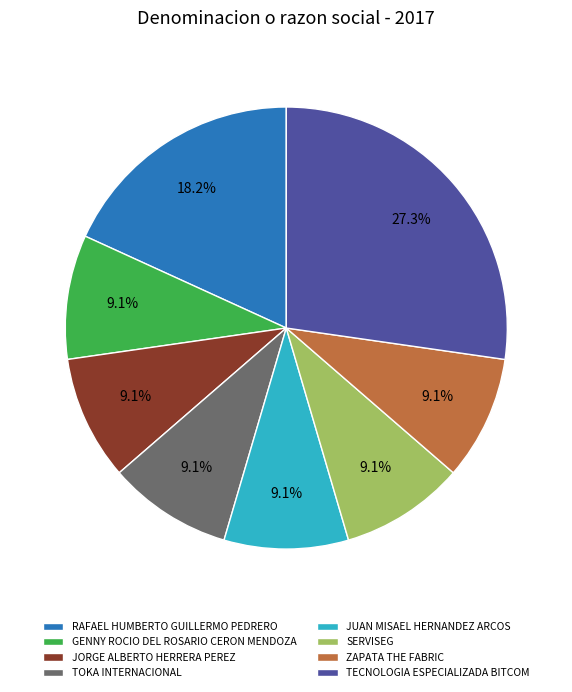

To the nearest percent, what is the combined percentage of ZAPATA THE FABRIC and GENNY ROCIO DEL ROSARIO CERON MENDOZA?

18%